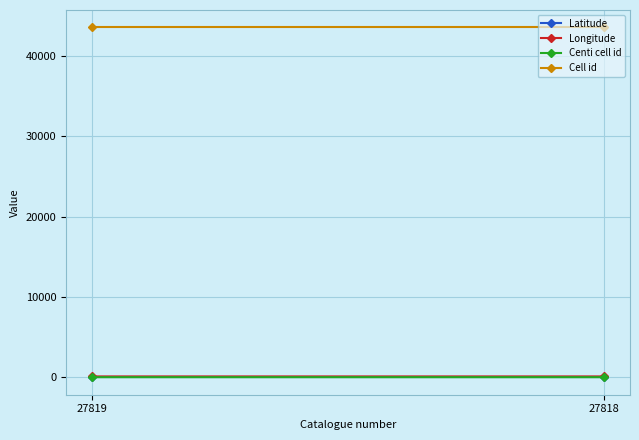

What is the sum of all Longitude values?

261.2